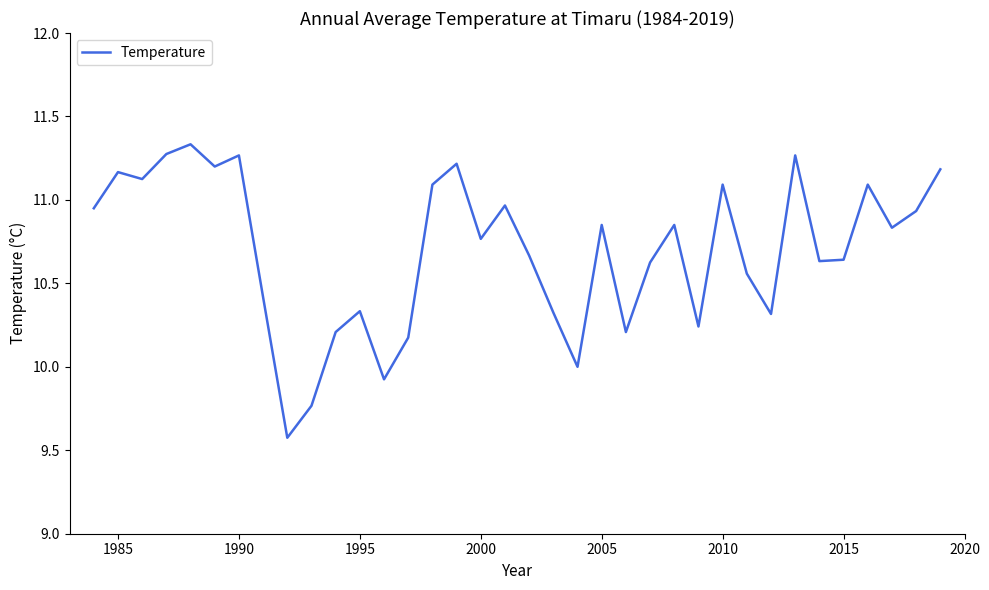

What is the smallest value displayed?

9.6